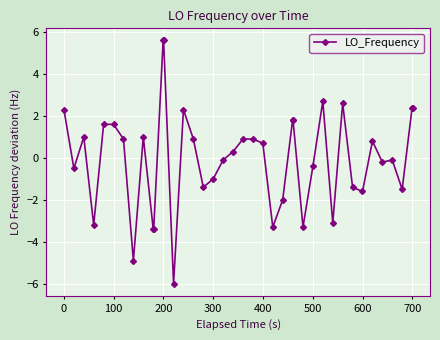

True or false: the data has more than 1 interior local peaks.

True